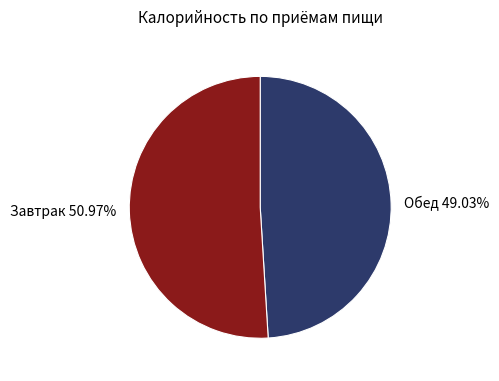

Do Обед 49.03% and Завтрак 50.97% together represent more than half of the pie?

Yes